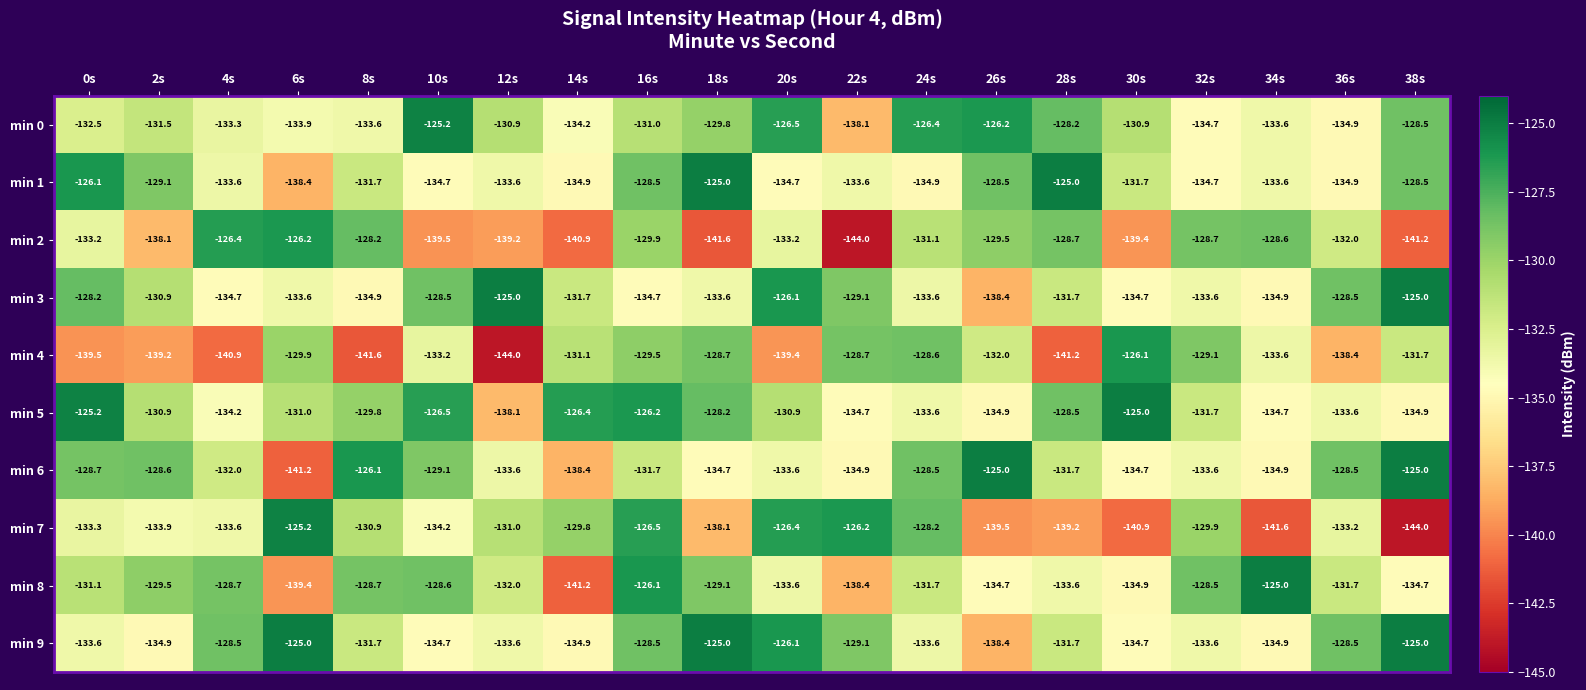

Between 28s and 36s, which series saw the biggest shift?

min 1